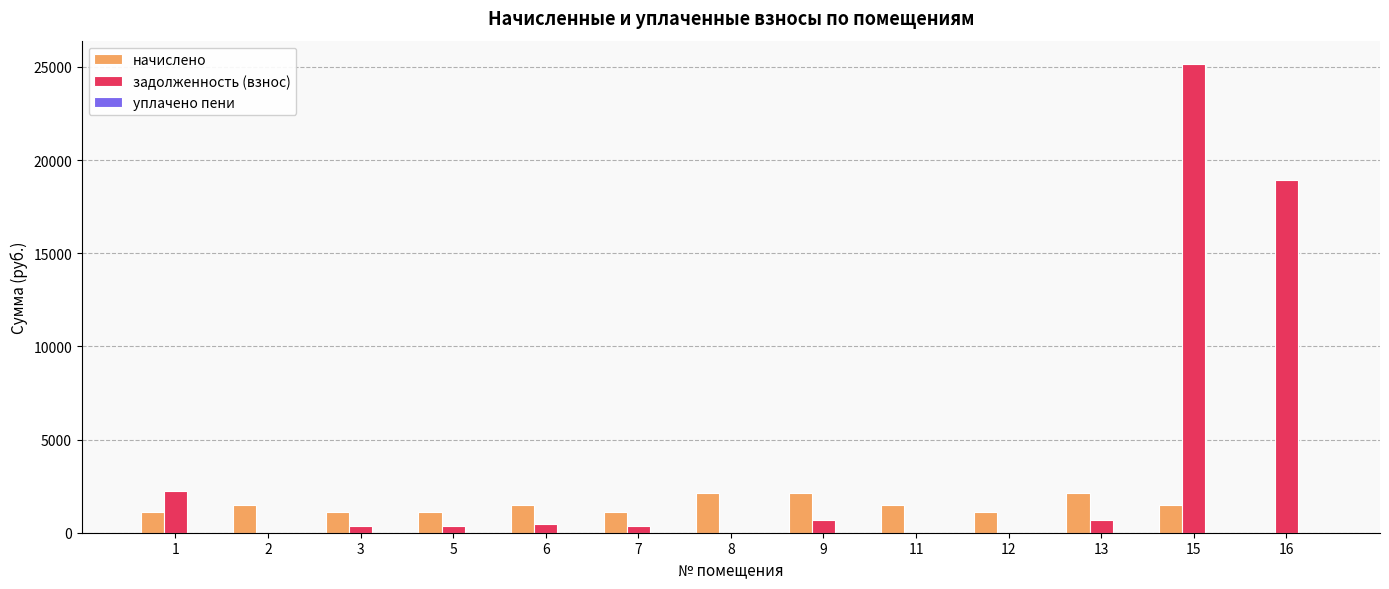

What is the spread (max minus min) of values at 5?

738.1